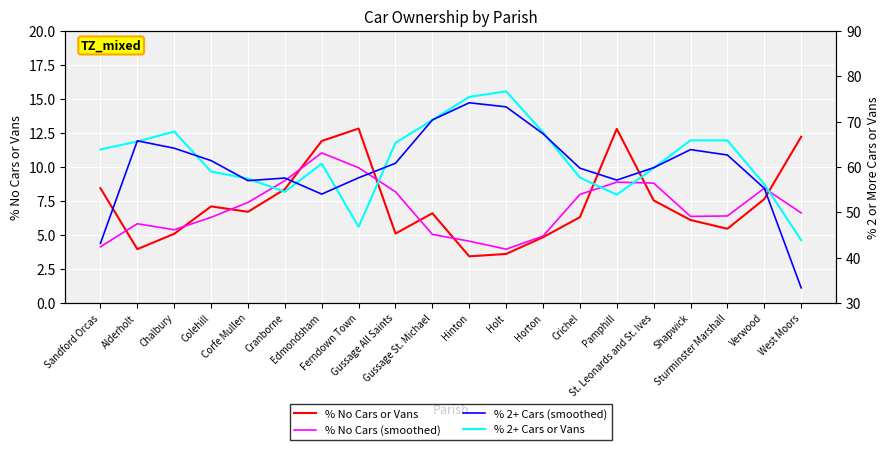

Which category has the highest value in the % No Cars (smoothed) series?

Edmondsham